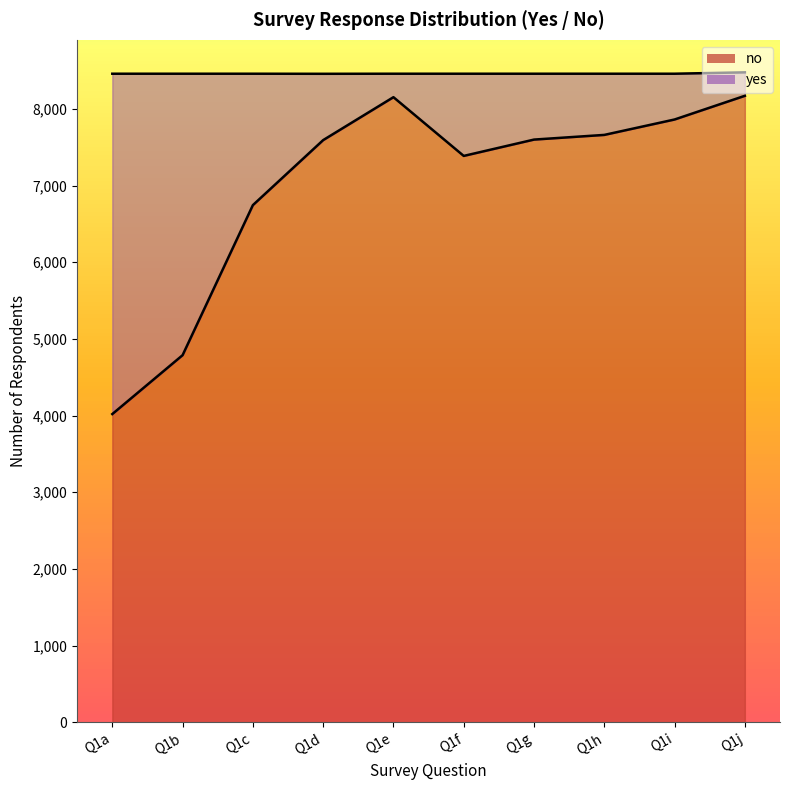

At which category does the data reach its first local peak?

Q1e